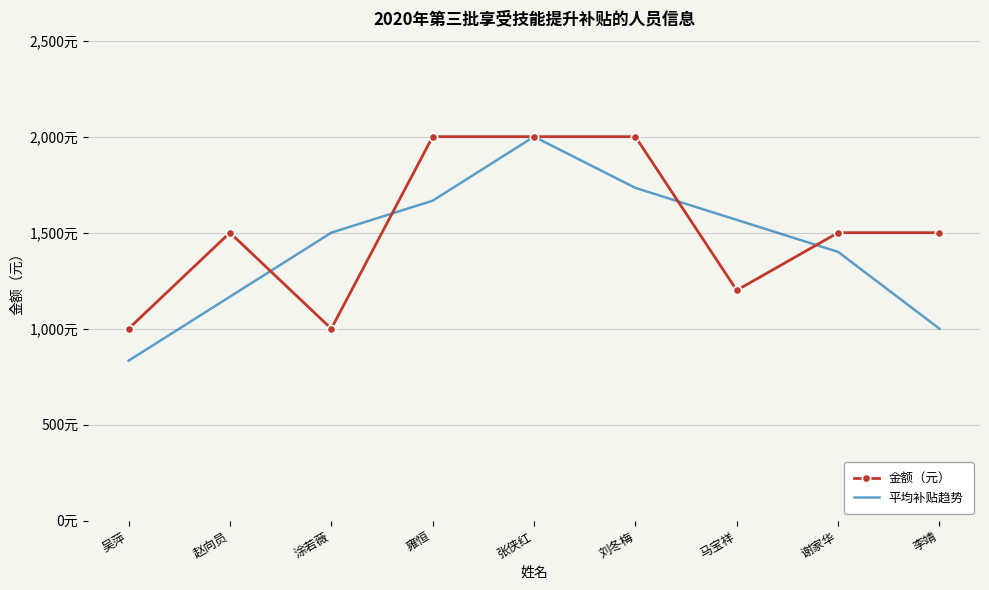

Reading right to left, transcribe all the data shown in this chart.

金额（元）: 李靖=1500.0	谢家华=1500.0	马宝祥=1200.0	刘冬梅=2000.0	张侠红=2000.0	雍恒=2000.0	涂若薇=1000.0	赵向员=1500.0	吴萍=1000.0
平均补贴趋势: 李靖=1000.0	谢家华=1400.0	马宝祥=1566.7	刘冬梅=1733.3	张侠红=2000.0	雍恒=1666.7	涂若薇=1500.0	赵向员=1166.7	吴萍=833.3